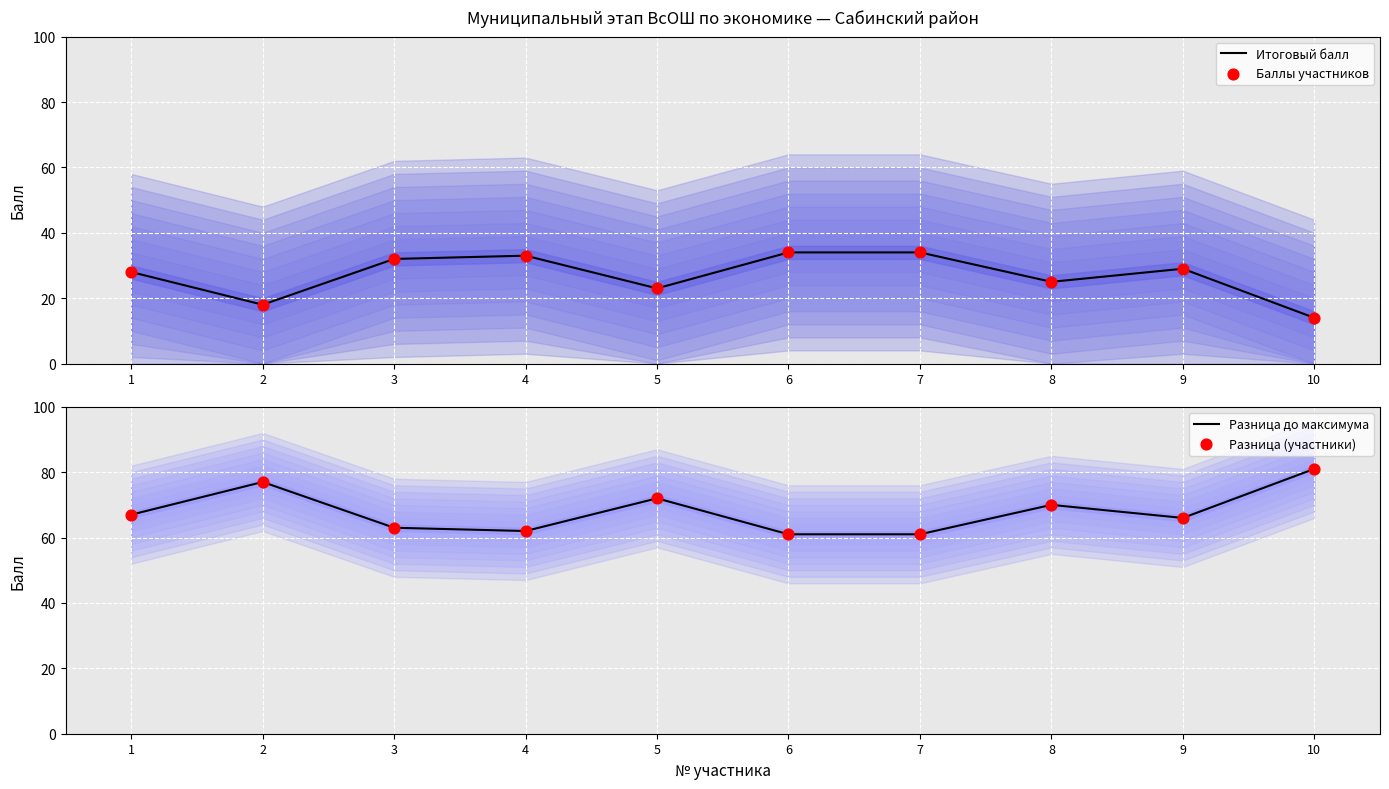

Is the value of Разница до максимума at 7 greater than the value of Баллы участников at 7?

Yes